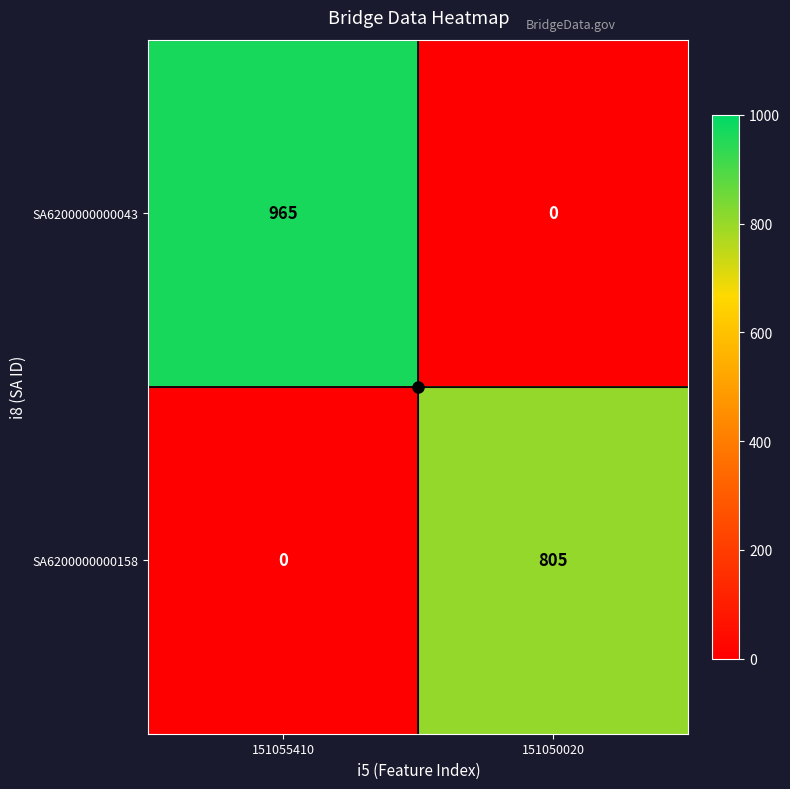

Which series changed the most between 151055410 and 151050020?

SA6200000000043